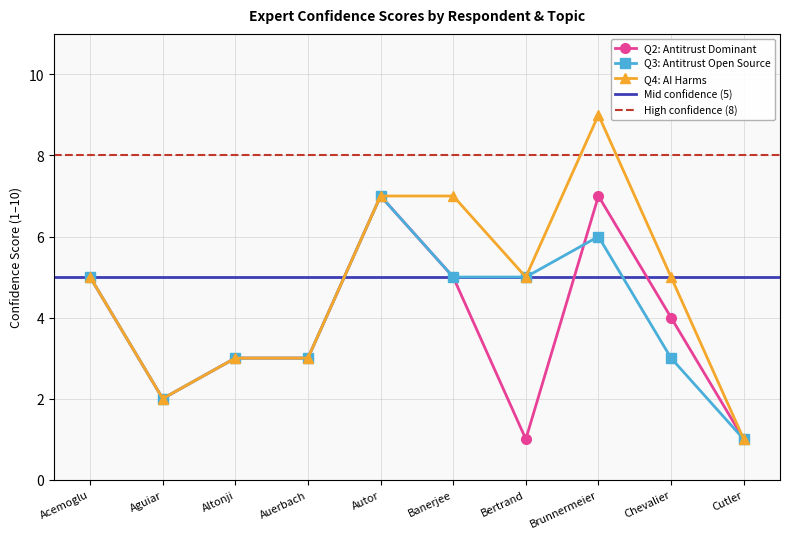

Does the chart have visible grid lines?

Yes